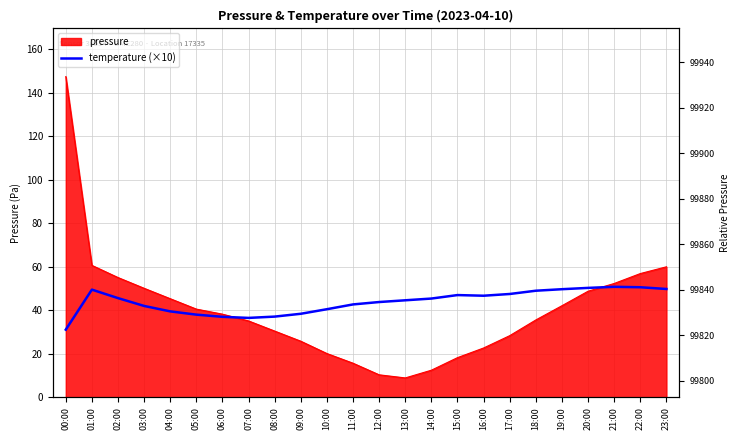

Reading right to left, extract all data points from this chart.

23:00=49.8	22:00=50.6	21:00=50.8	20:00=50.3	19:00=49.7	18:00=49.0	17:00=47.5	16:00=46.7	15:00=47.0	14:00=45.4	13:00=44.6	12:00=43.8	11:00=42.7	10:00=40.5	09:00=38.4	08:00=37.1	07:00=36.5	06:00=37.0	05:00=38.0	04:00=39.5	03:00=42.0	02:00=45.6	01:00=49.5	00:00=31.1